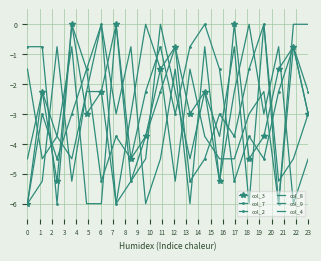

At which category is the sum across all series the highest?

9